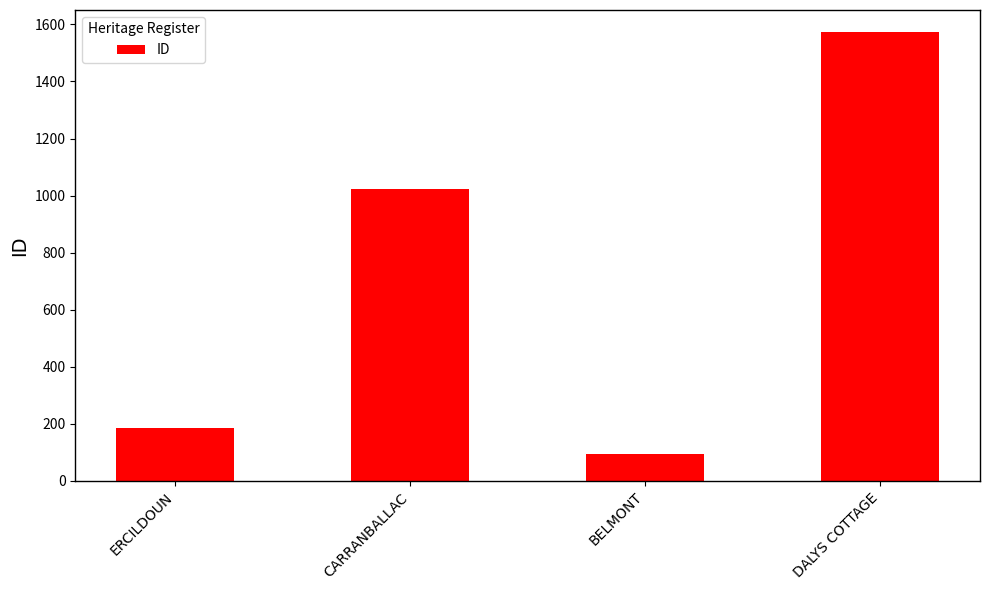

What is the value of the 2nd bar from the left?

1023